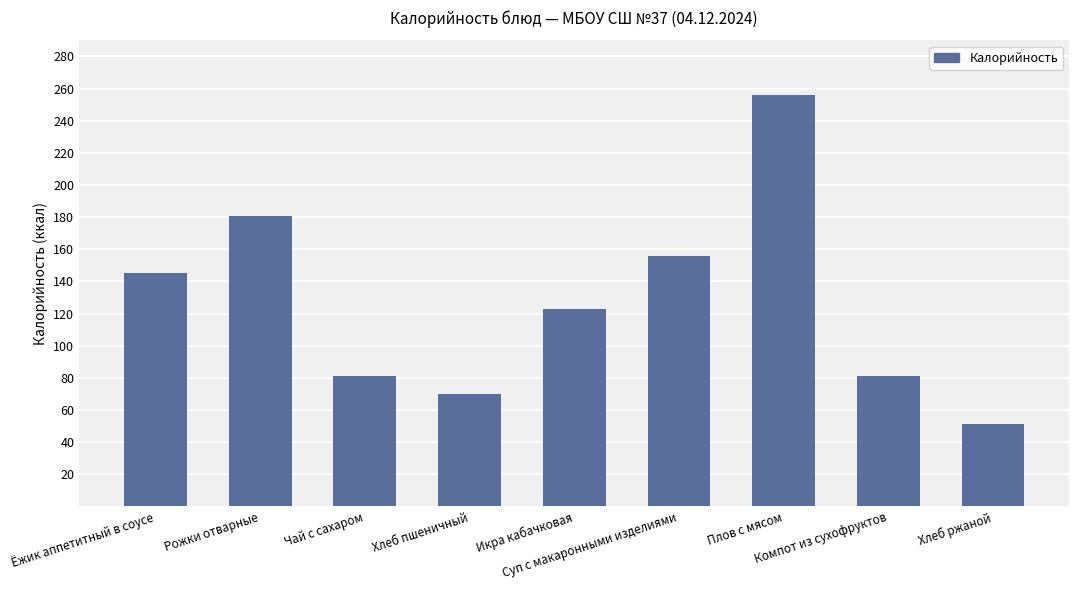

Reading left to right, list all the values displayed in this chart.

145.3	180.8	81.2	70.1	122.5	155.6	256.0	81.2	51.2